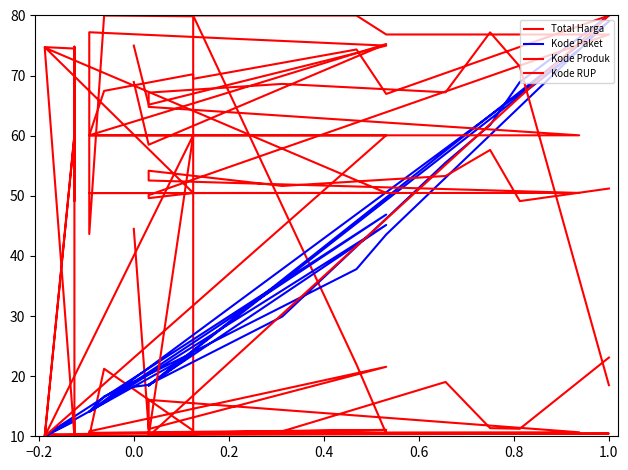

What is the smallest value displayed?

10.0